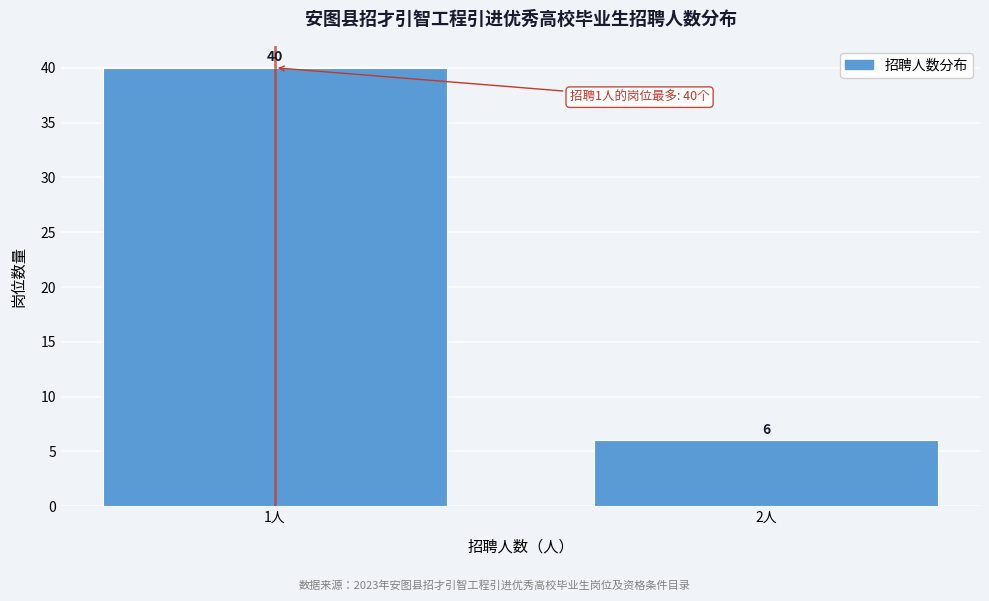

Reading left to right, list all the values displayed in this chart.

1人=40	2人=6